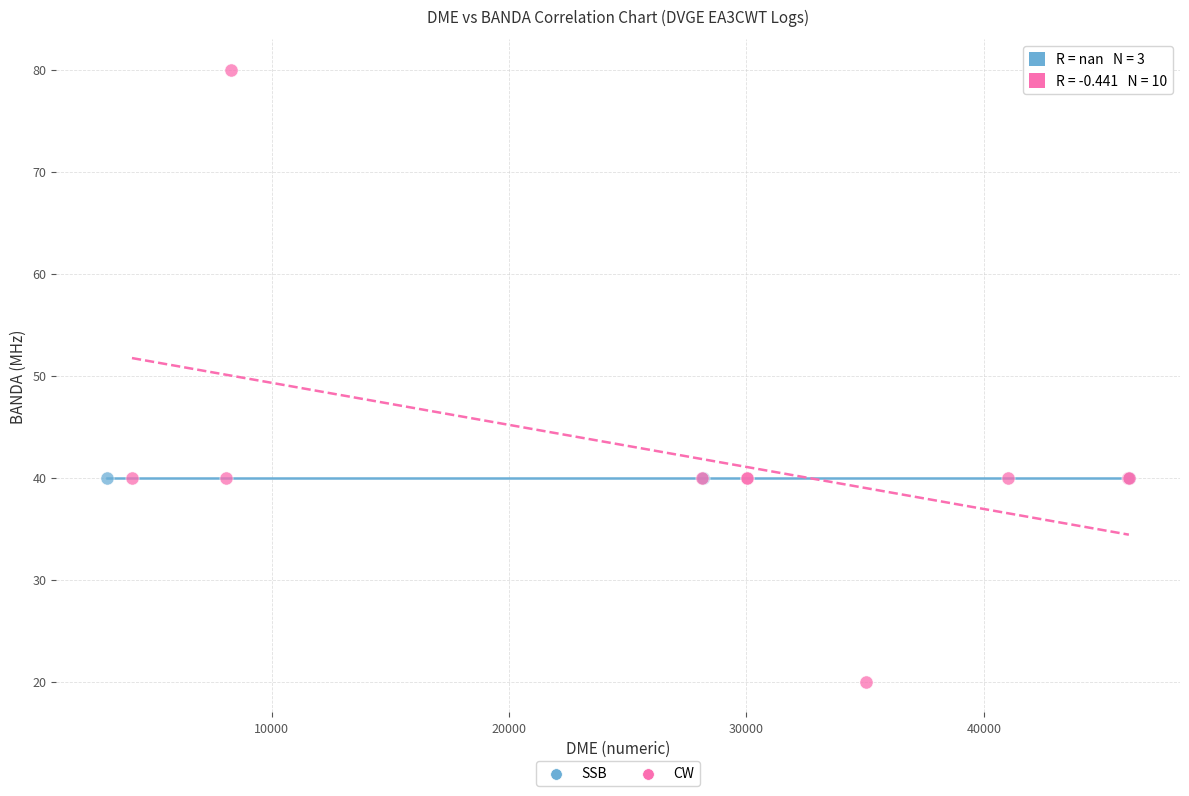

Which series reaches the minimum Y coordinate?

CW